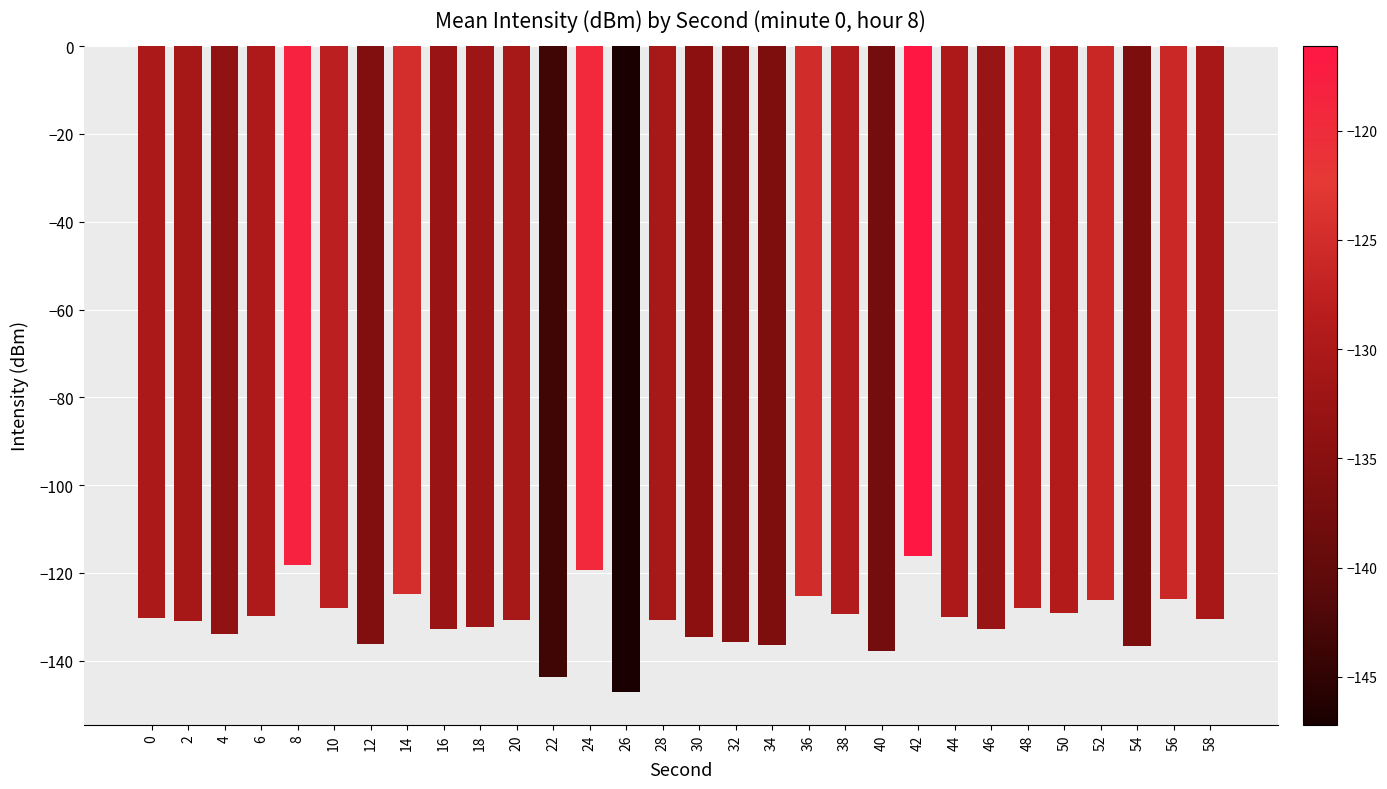

What is the change in value from 20 to 52?

+4.7